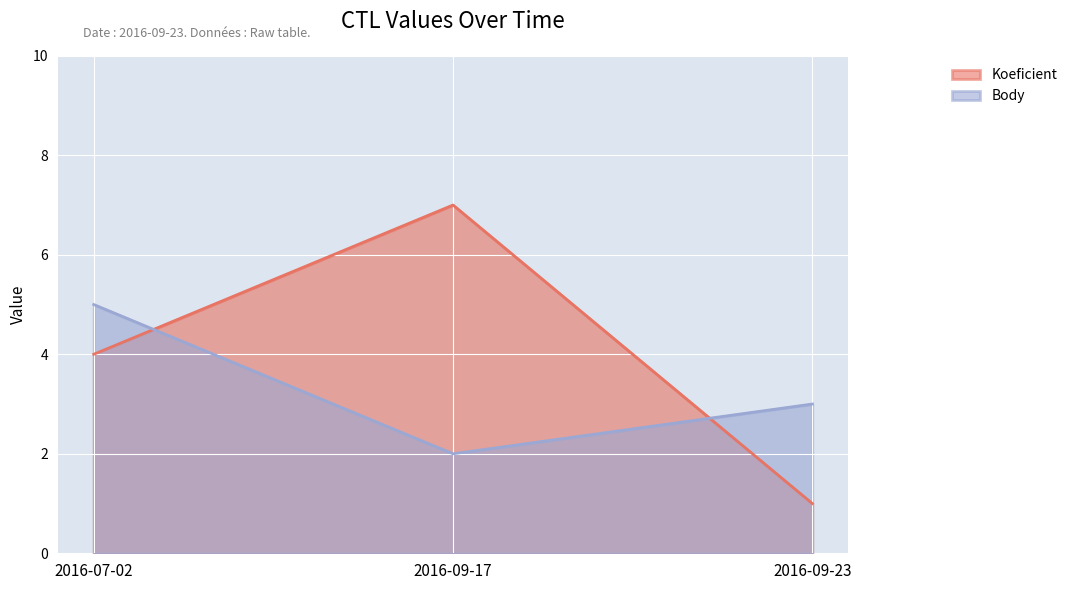

At which category is the sum across all series the highest?

2016-07-02